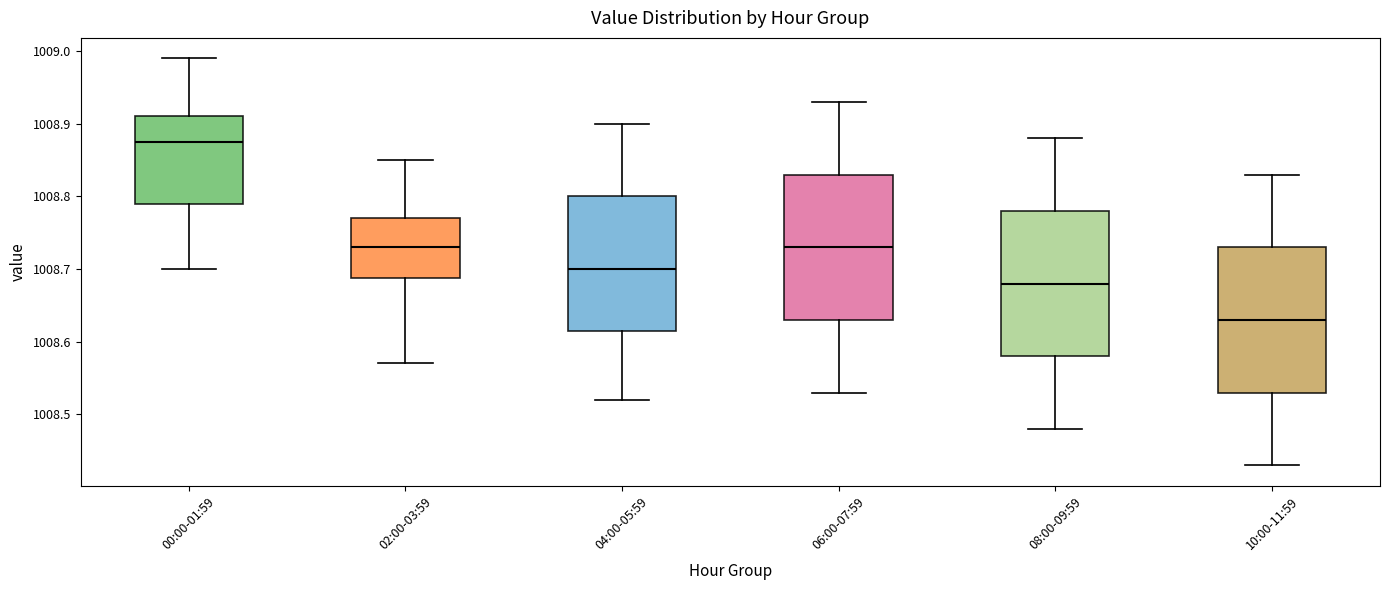

Which box has the lowest median line?

10:00-11:59